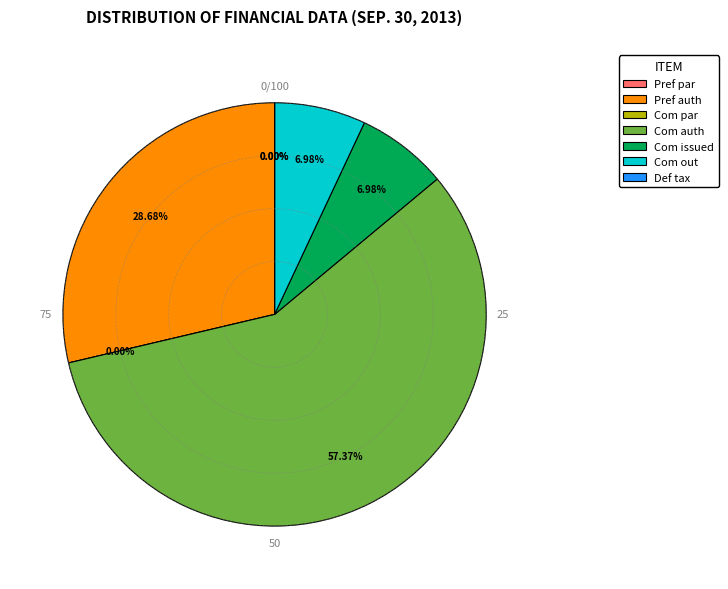

What is the majority slice?

Common stock shares authorized